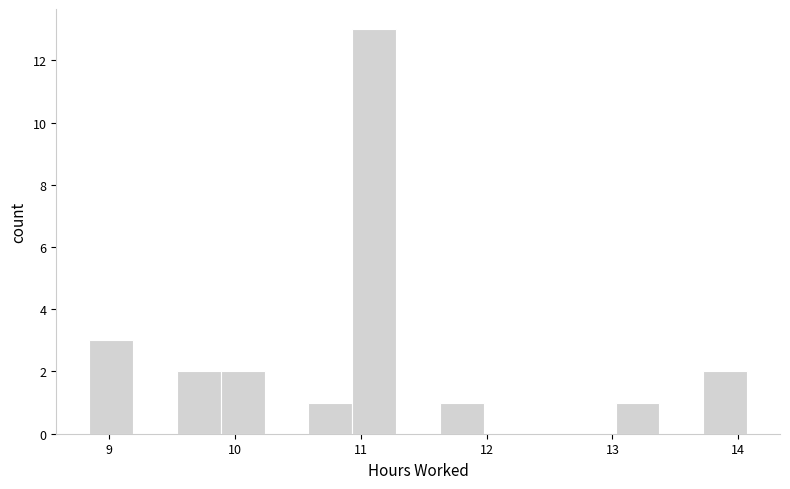

Around what value on the x-axis is the tallest bar? Give the approximate position of its centre, as read against the axis.

11.1